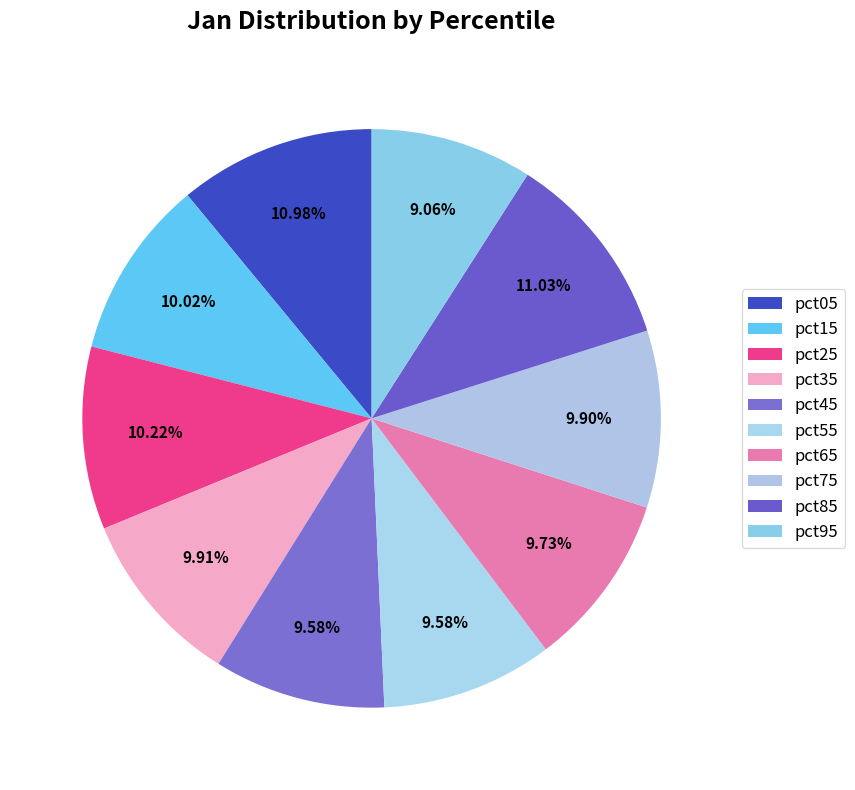

How many segments does this pie chart have?

10